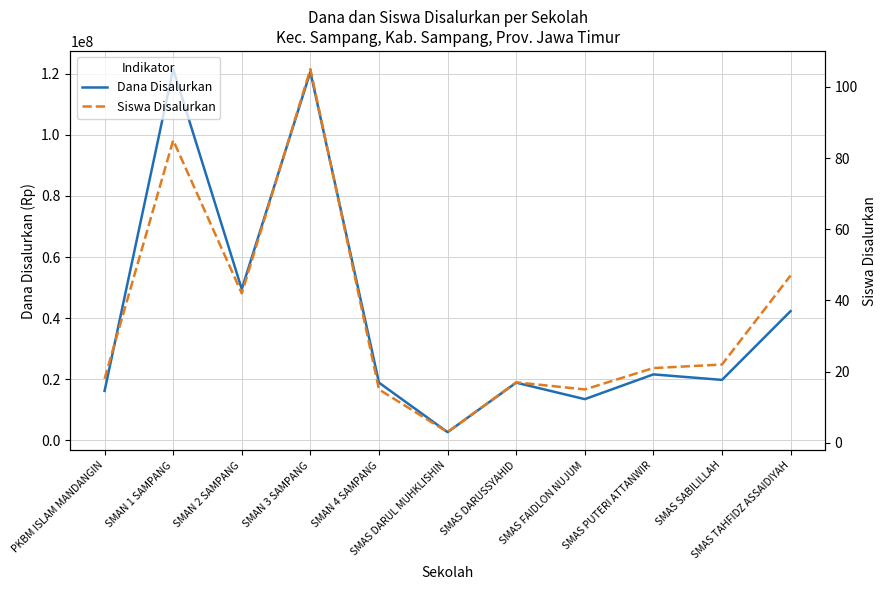

What is the minimum value shown in the chart?

3